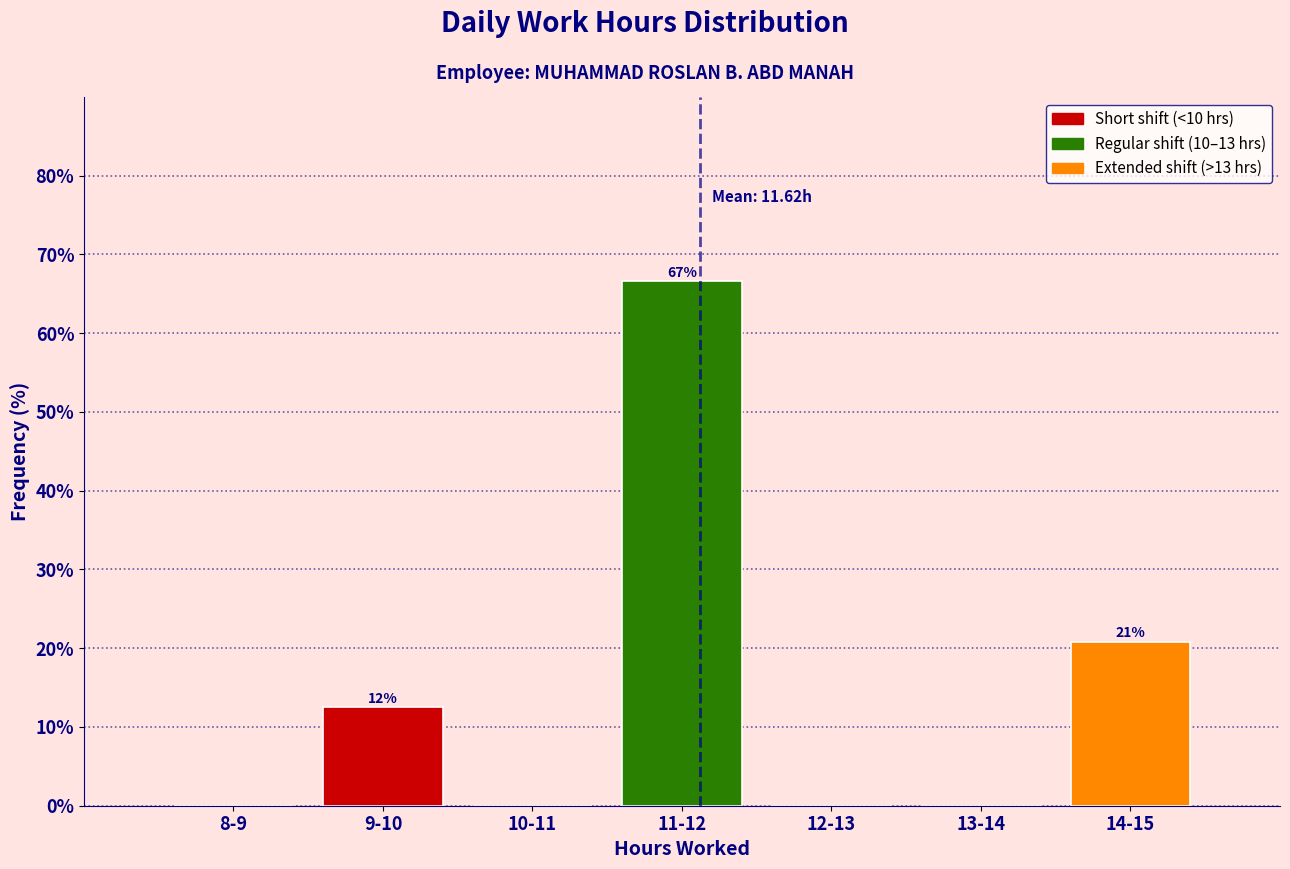

Reading left to right, list all the values displayed in this chart.

8-9=0.0	9-10=12.5	10-11=0.0	11-12=66.7	12-13=0.0	13-14=0.0	14-15=20.8